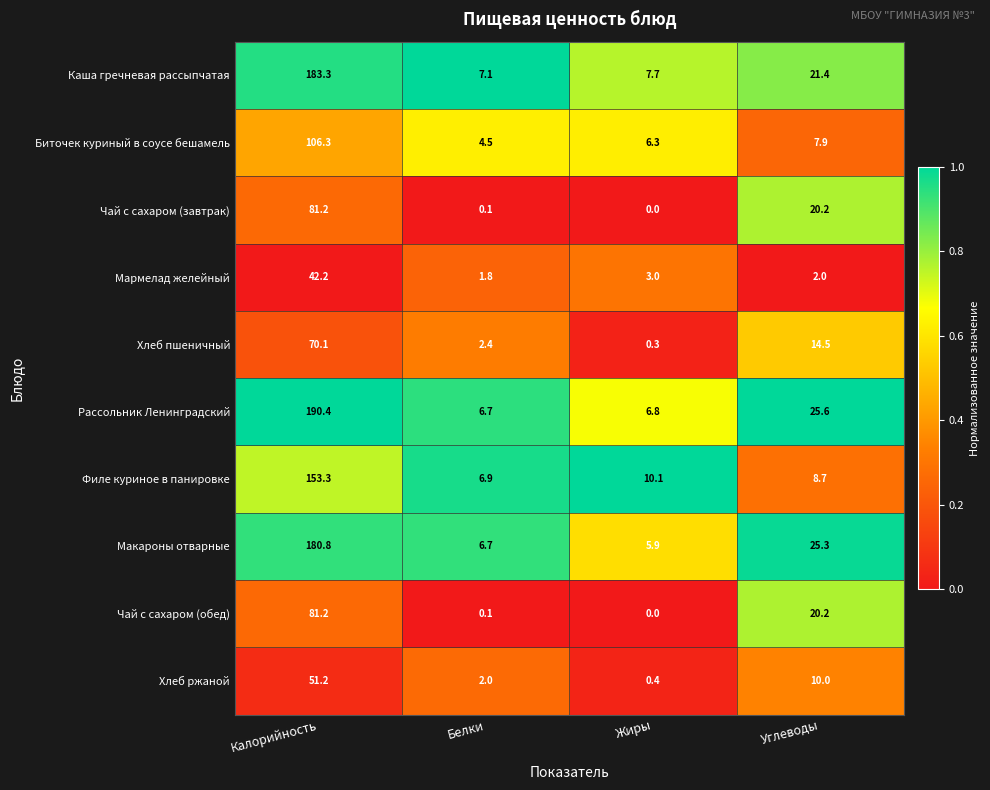

The Хлеб ржаной series shows 0.1 at Жиры. True or false?

False